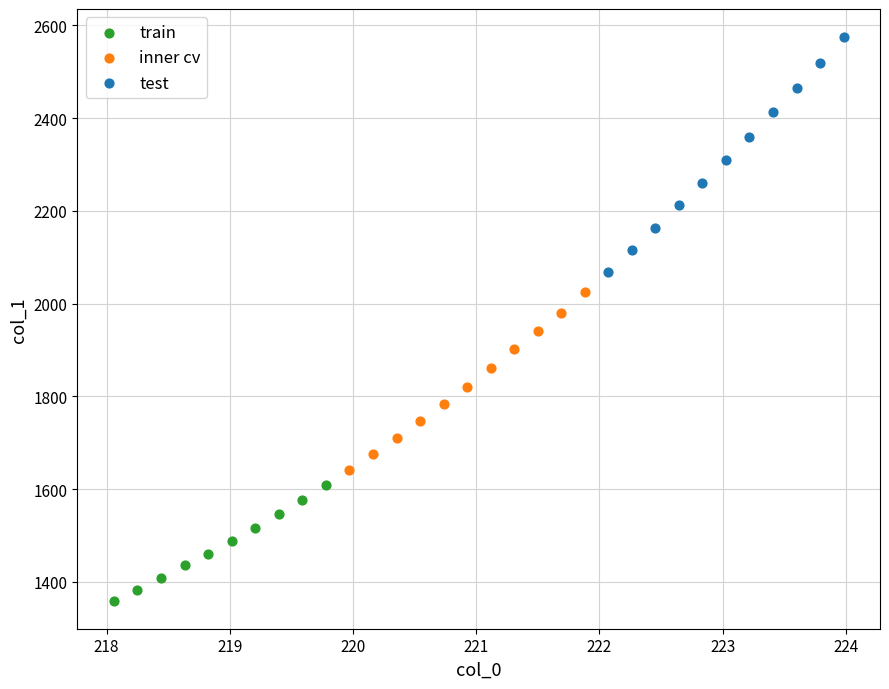

Which series has the largest Y range (max minus min)?

test